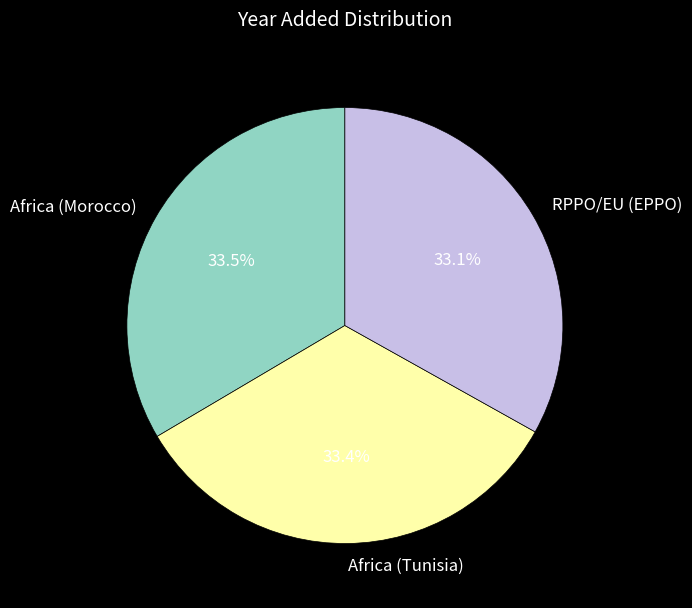

Is there a majority slice in this chart?

No